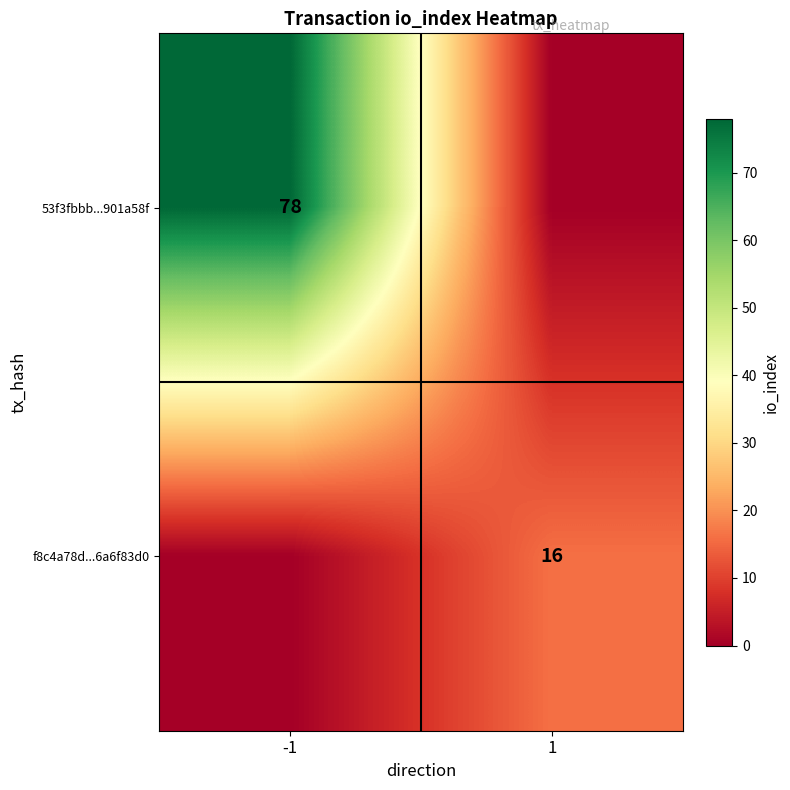

Is the value of 53f3fbbb...901a58f at -1 greater than the value of f8c4a78d...6a6f83d0 at 1?

Yes